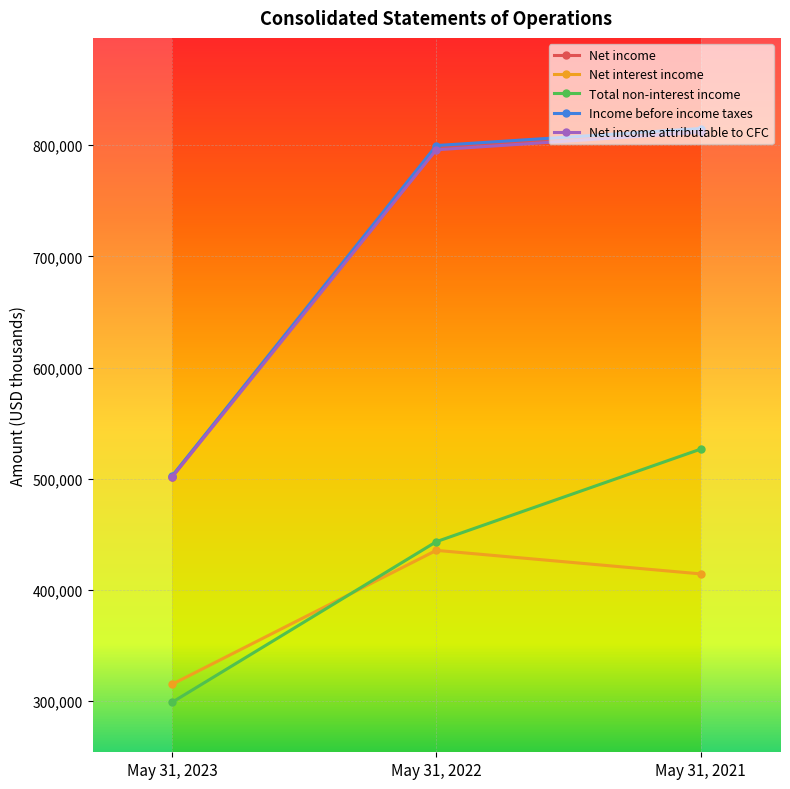

At which label is Net interest income closest to 375465?

May 31, 2021